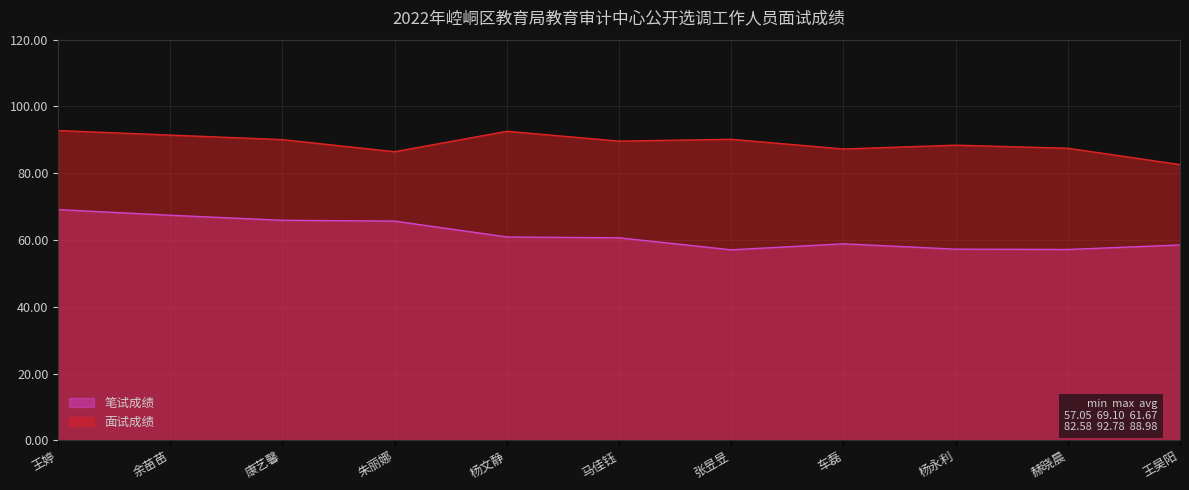

What is the greatest value displayed?

92.8